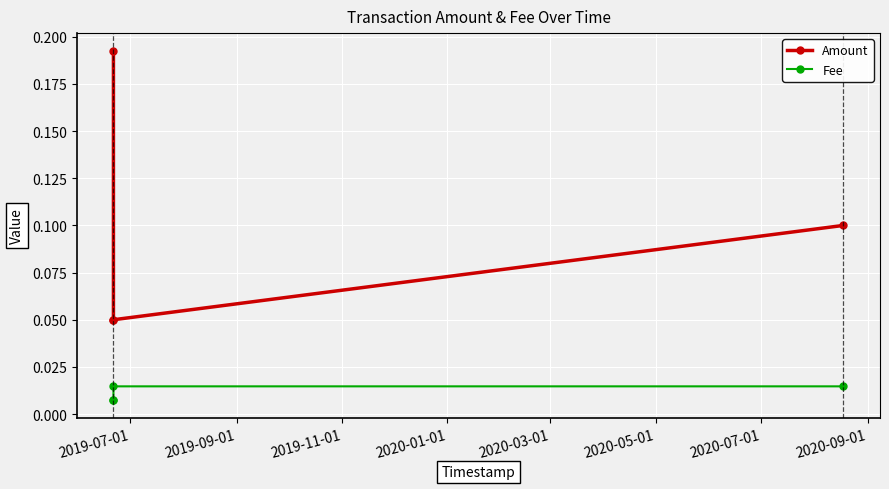

Which series has the widest spread of values?

Amount